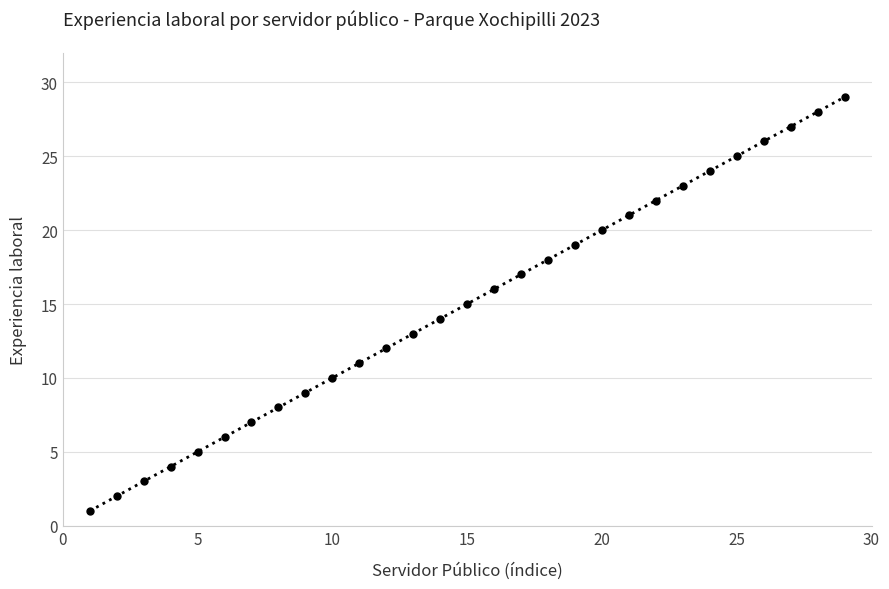

What is the value of the 8th point from the left?

8